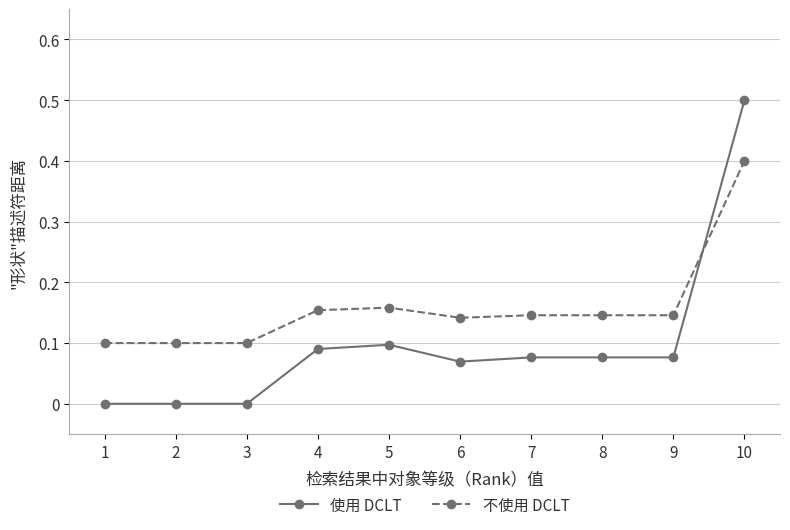

At how many categories does at least one series exceed 0?

10